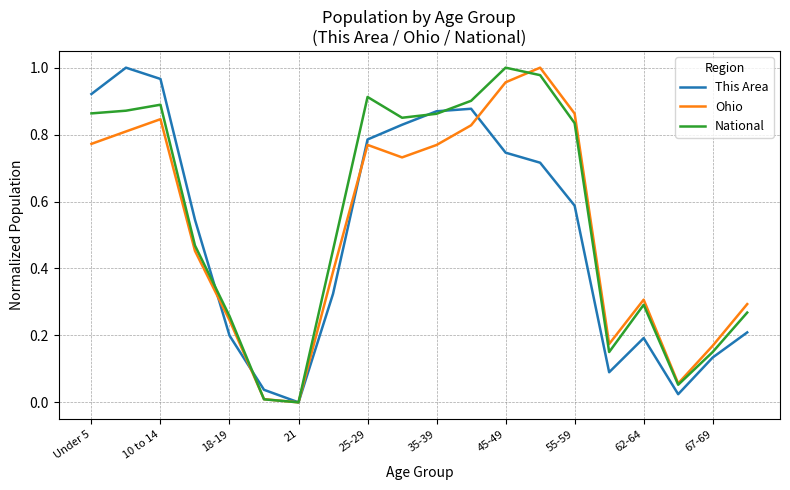

How many lines are shown in the chart?

3